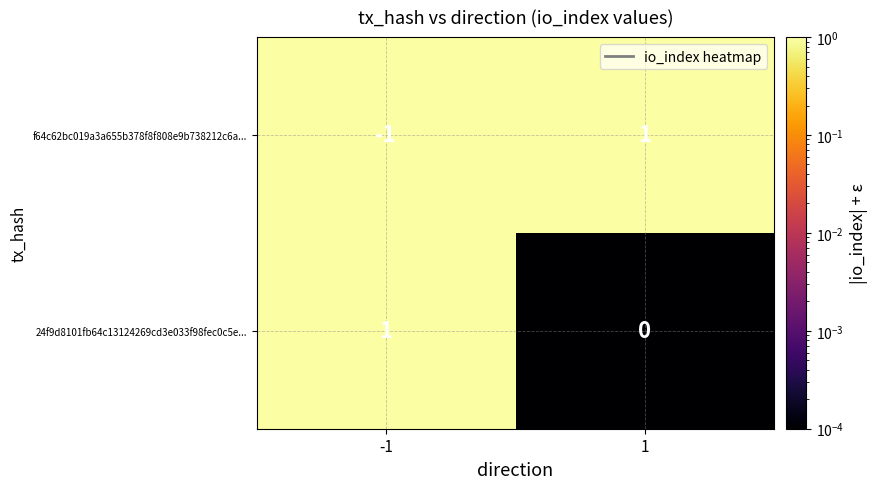

How many series are shown in this chart?

2